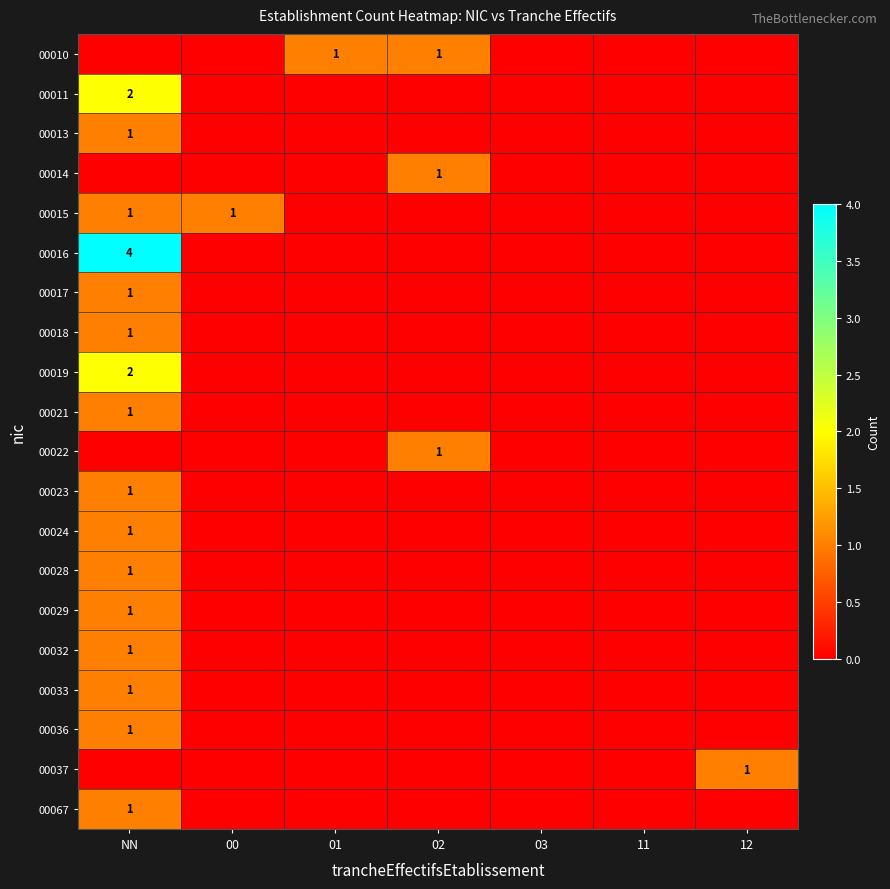

Is it true that 00021 equals 1 at NN?

True